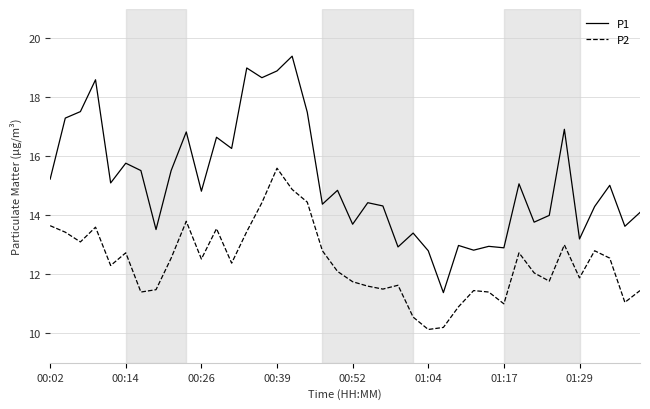

Which series has the largest total across all categories?

P1